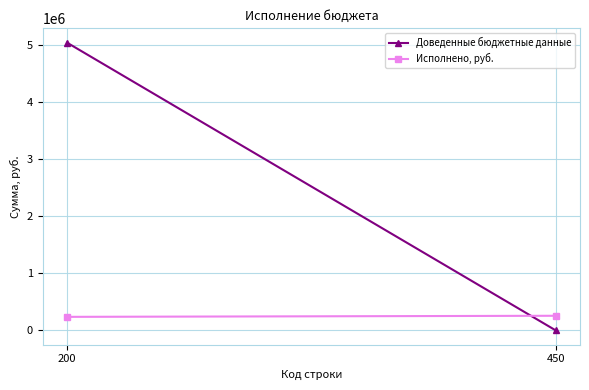

True or false: Доведенные бюджетные данные has a value of 5035712.0 at 200.

True